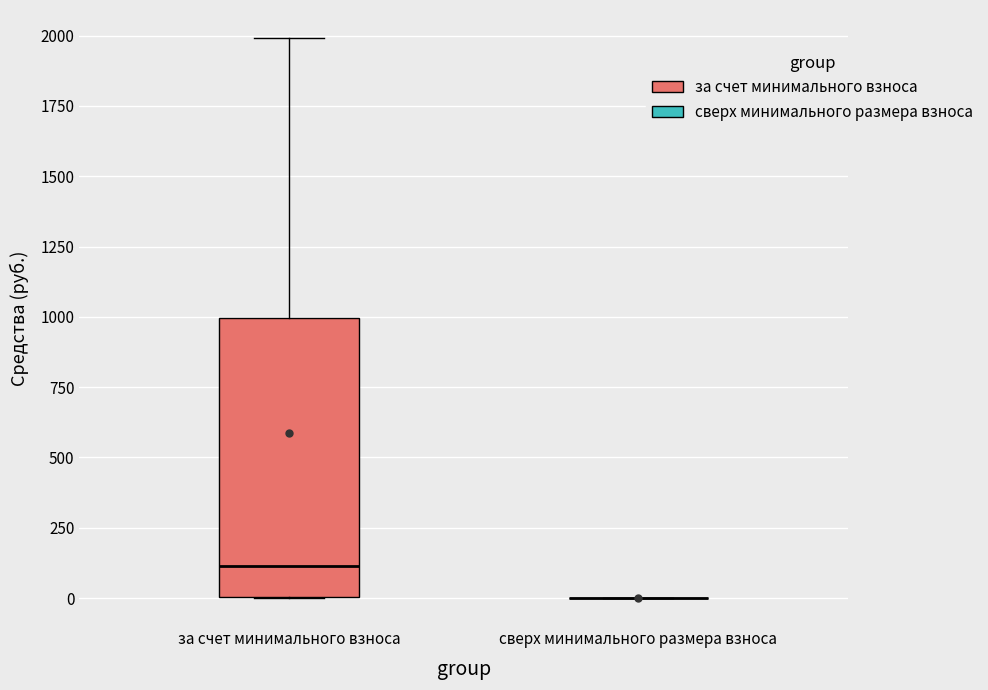

Which box is the tallest, from its lower edge to its upper edge?

за счет минимального взноса